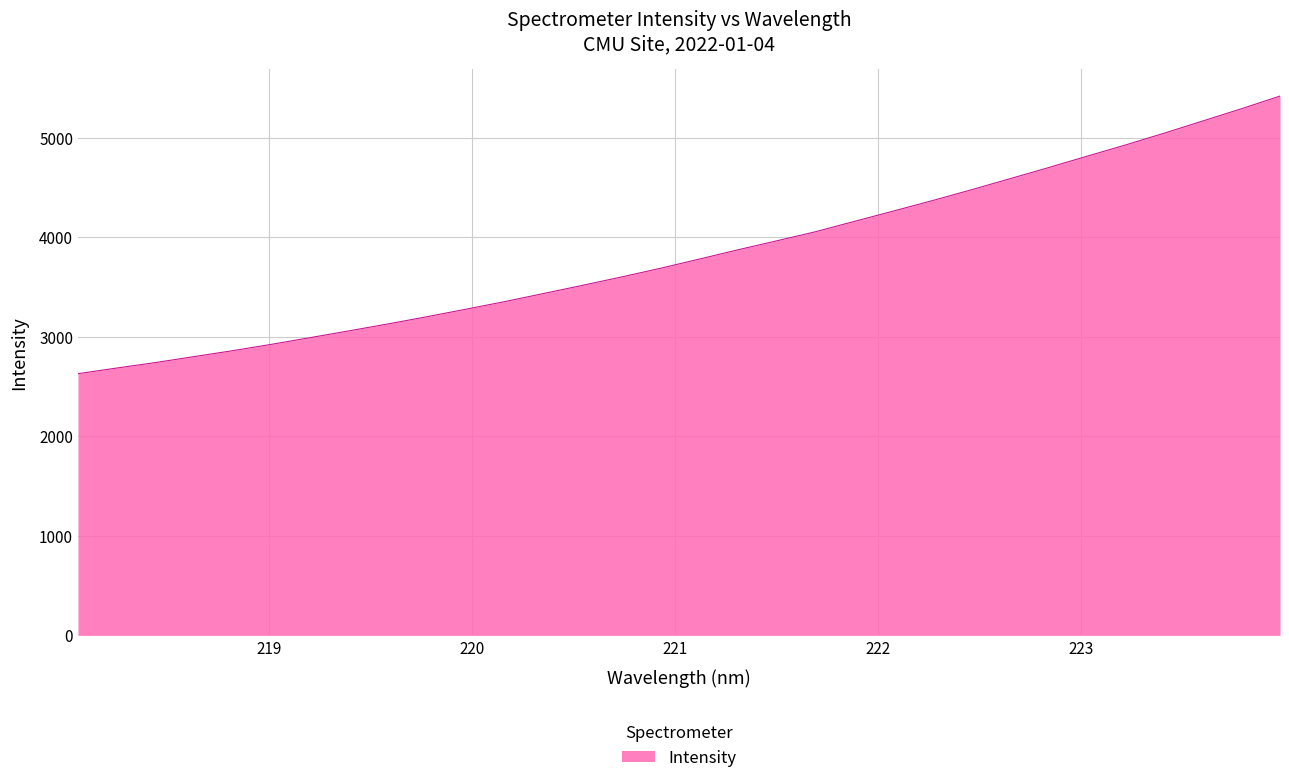

How many lines are shown in the chart?

1